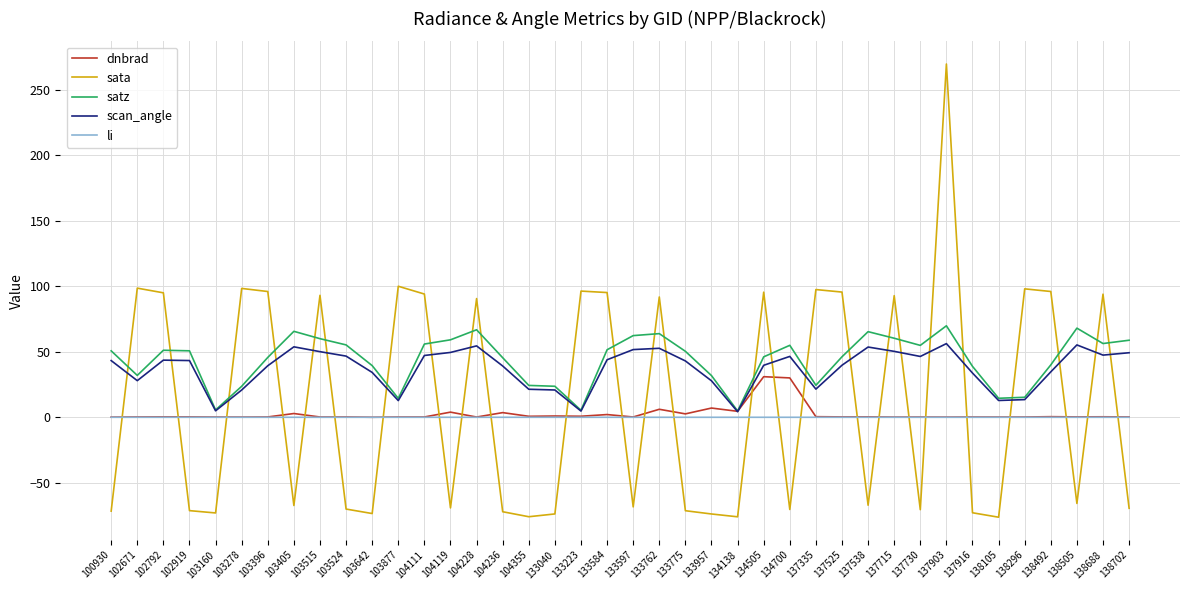

What is the average value of the scan_angle series?

37.1